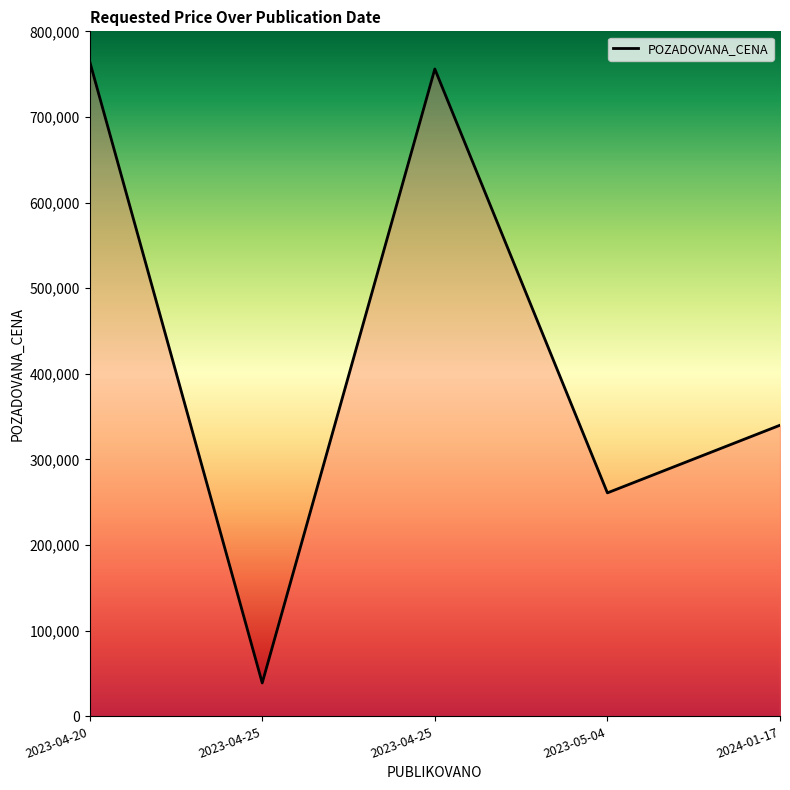

At which category does the data reach its first local peak?

2023-04-25